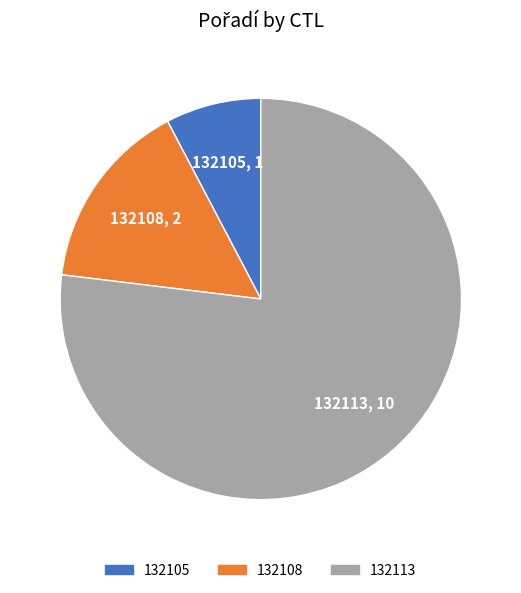

What is the majority slice?

132113